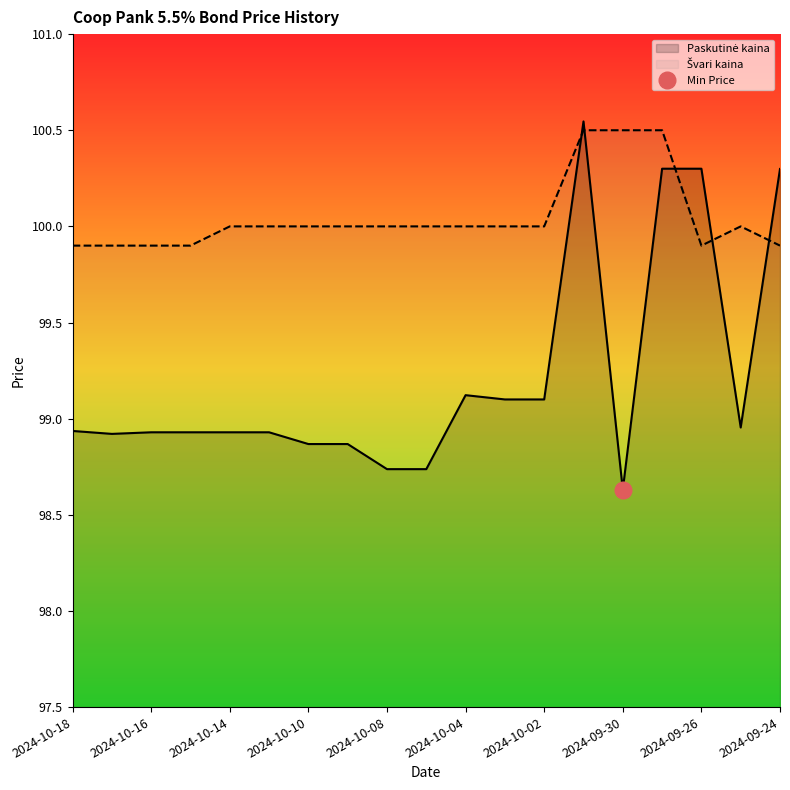

Rank the series by their maximum value, from highest to lowest.

Paskutinė kaina, Švari kaina